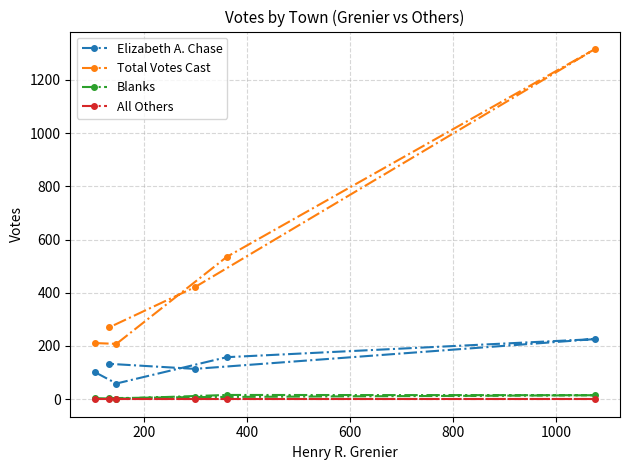

Which series has the largest total across all categories?

Total Votes Cast